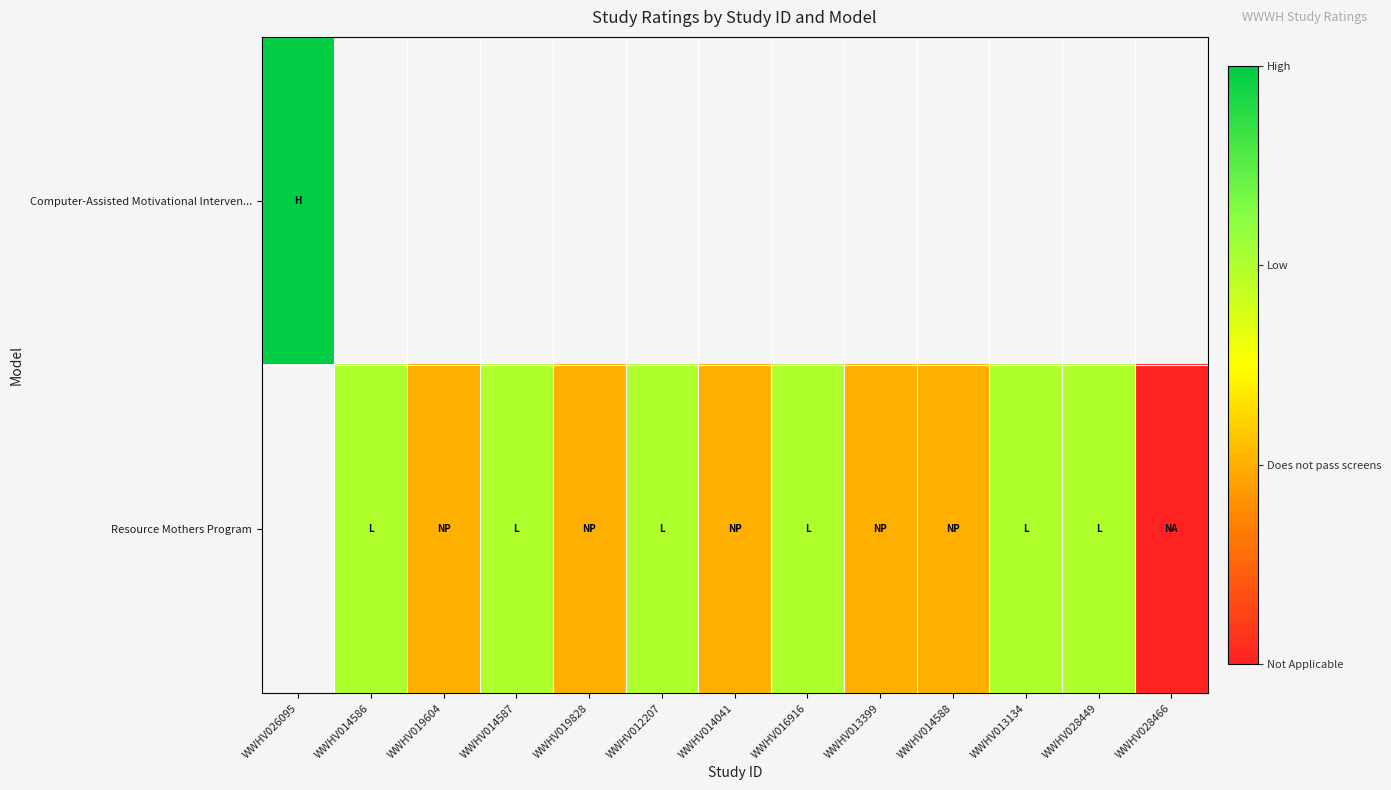

Rank the series by their average value, from highest to lowest.

Computer-Assisted Motivational Interven..., Resource Mothers Program